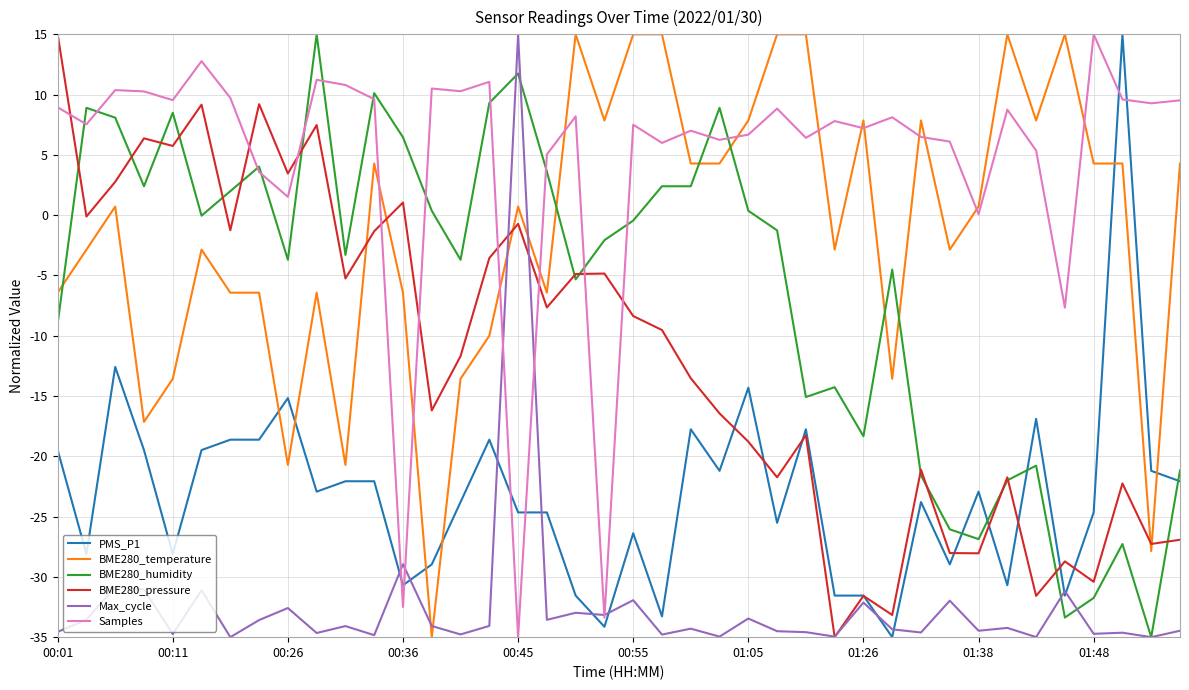

True or false: BME280_temperature has more than 2 interior local peaks.

True